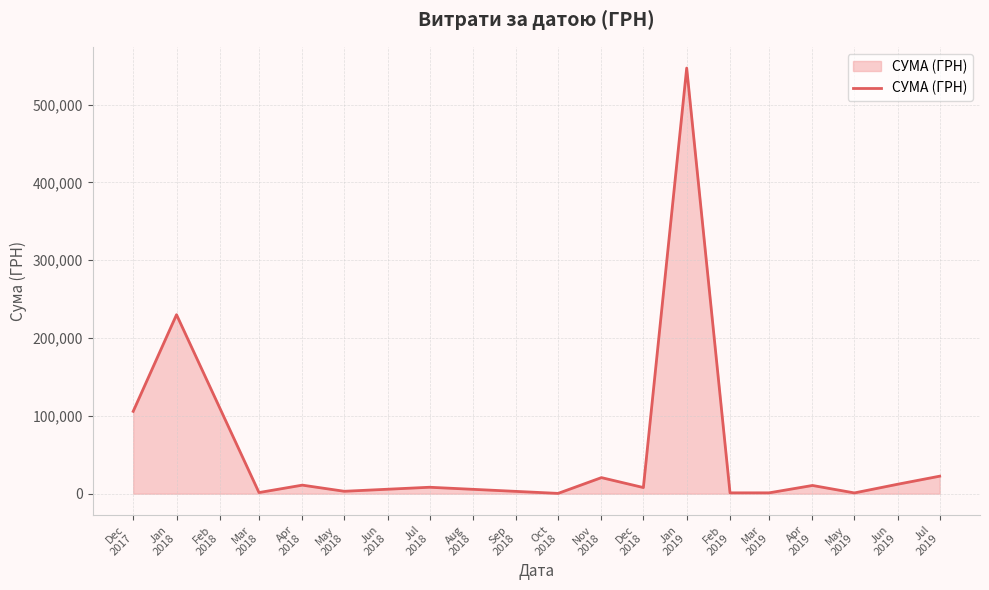

What is the maximum value shown in the chart?

546929.7